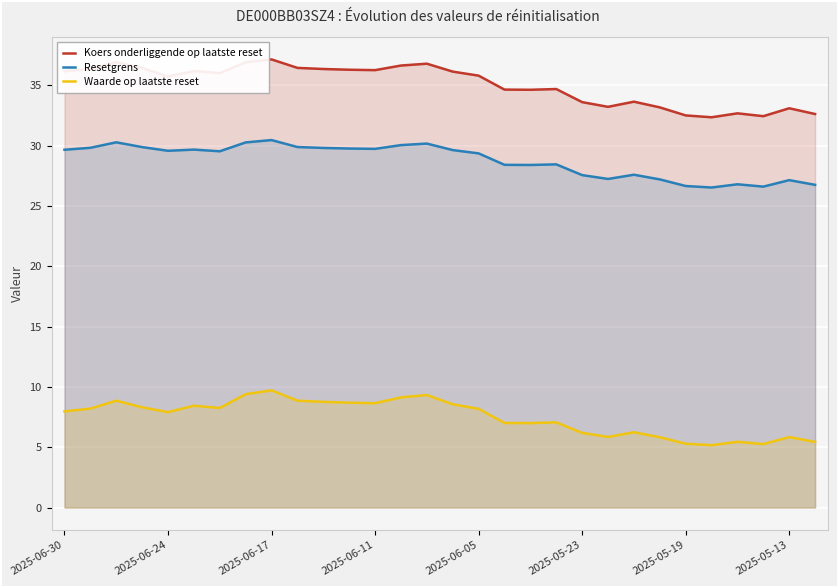

Which series has the largest total across all categories?

Koers onderliggende op laatste reset